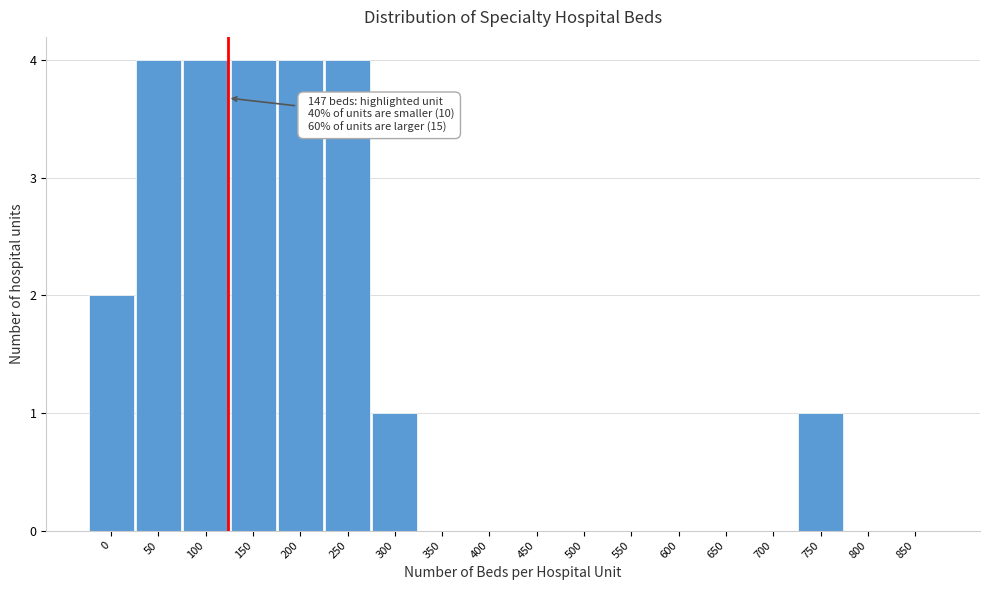

Reading right to left, what are all the values shown in this chart?

850=0	800=0	750=1	700=0	650=0	600=0	550=0	500=0	450=0	400=0	350=0	300=1	250=4	200=4	150=4	100=4	50=4	0=2